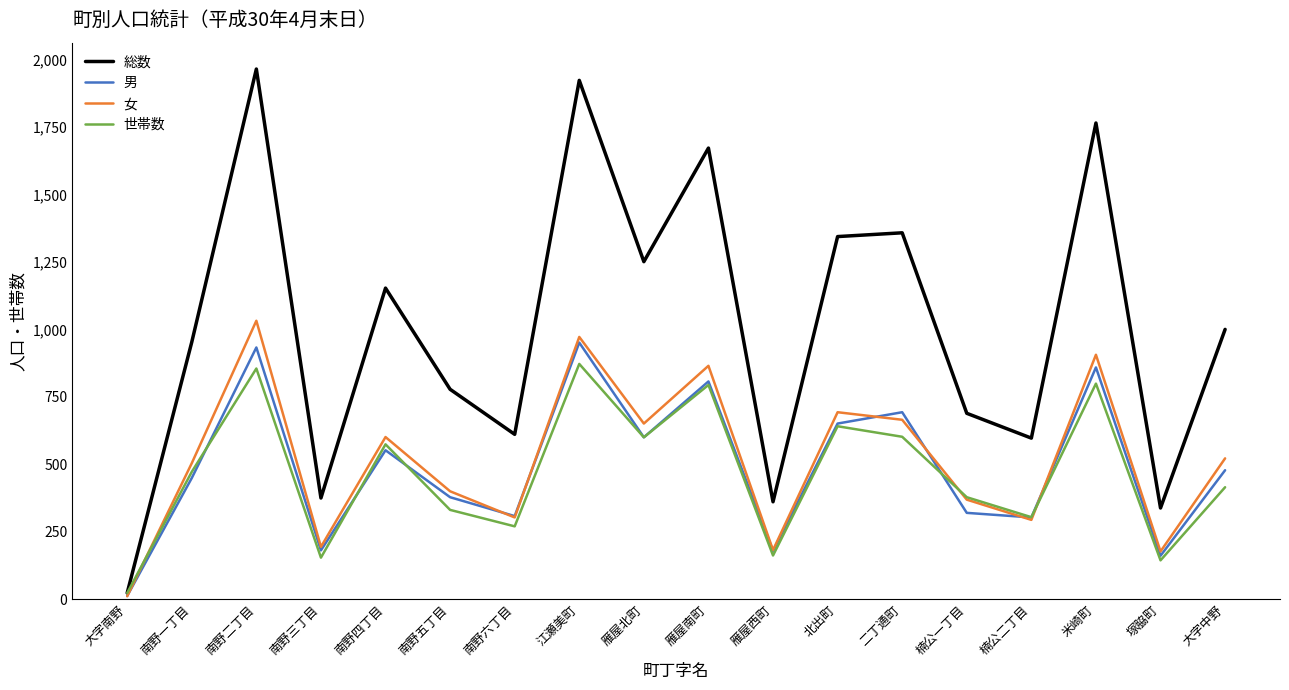

What is the sum of the 女 values at 南野一丁目 and 雁屋西町?

686